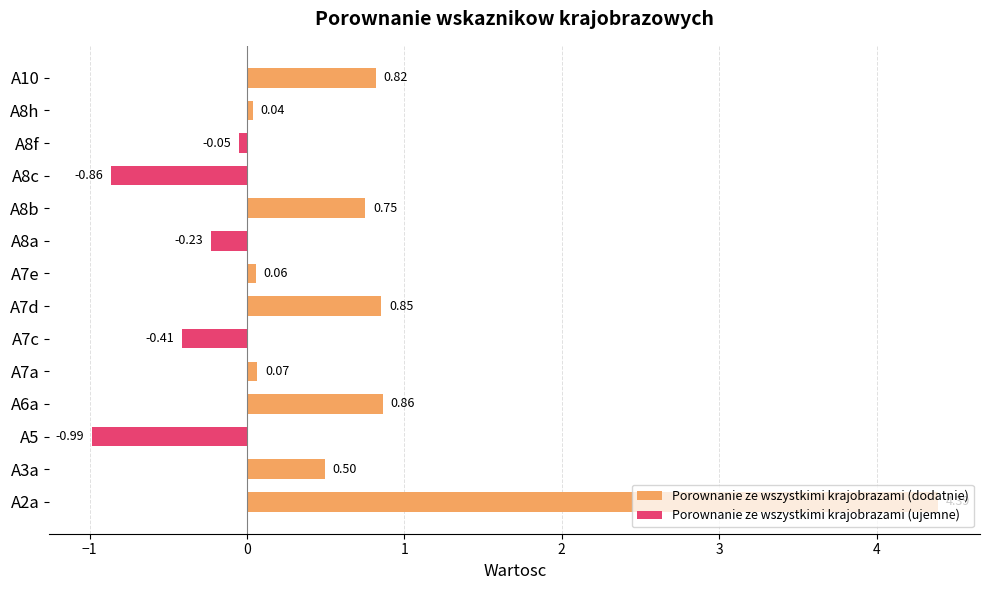

What is the difference between the maximum and second lowest values in the Porownanie ze wszystkimi krajobrazami (dodatnie) series?

4.4